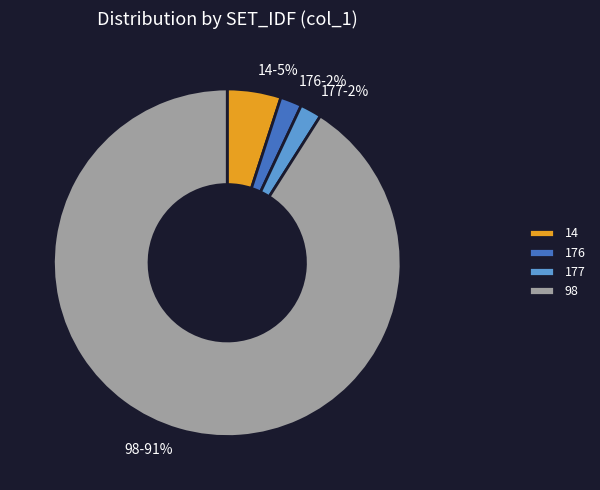

What percentage is the 176 slice, to the nearest percent?

2%